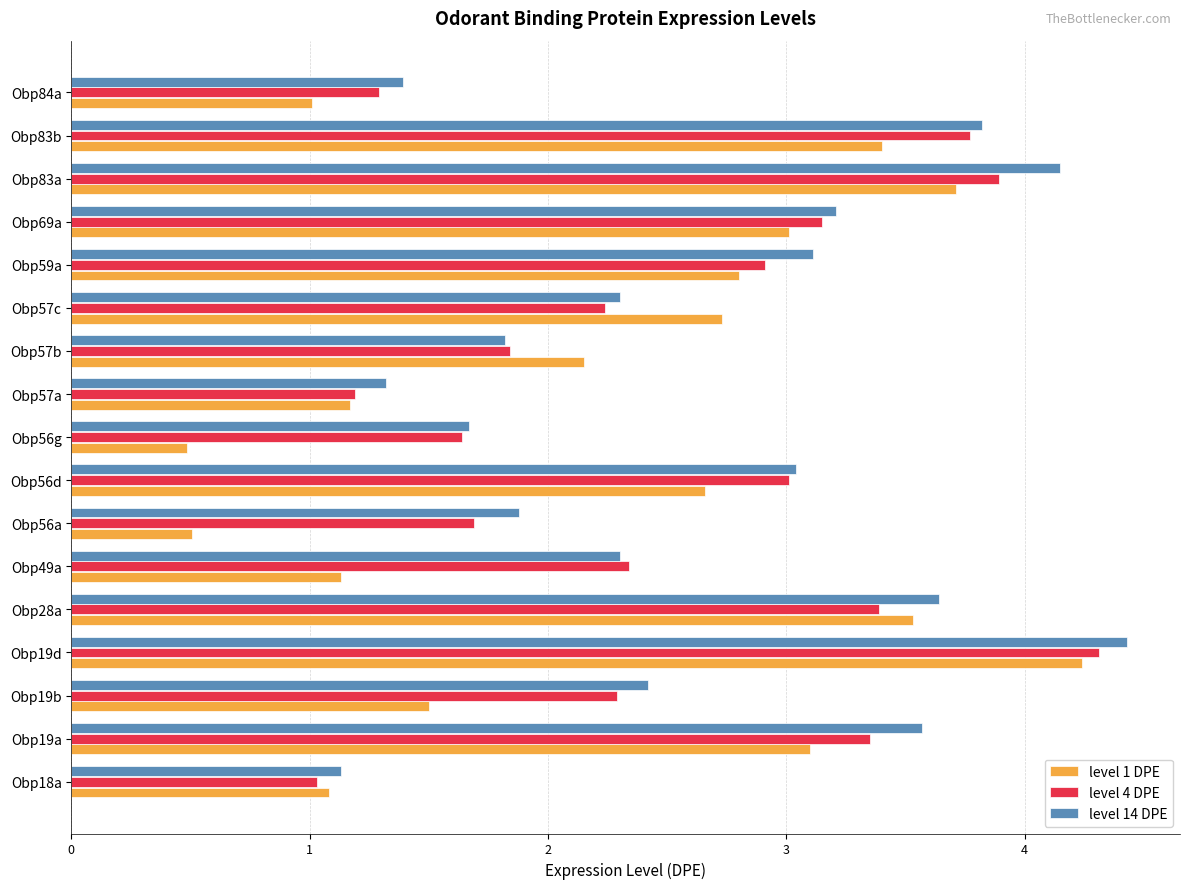

Which series has the widest spread of values?

level 1 DPE